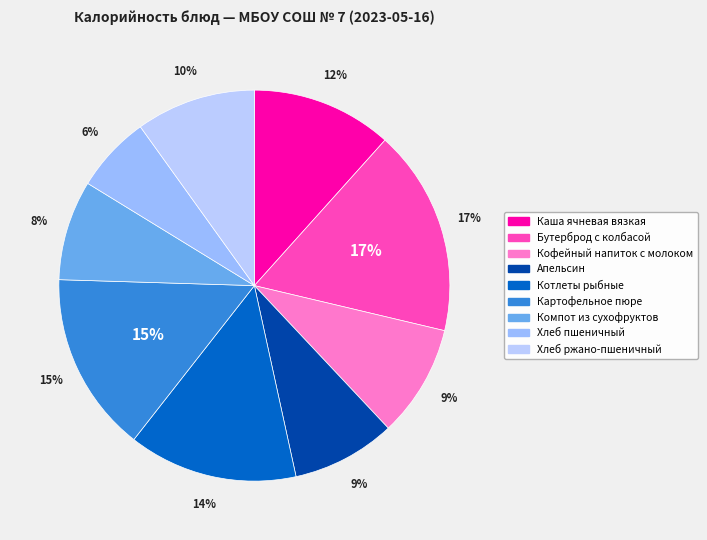

Combined, do Бутерброд с колбасой and Картофельное пюре account for over 50%?

No